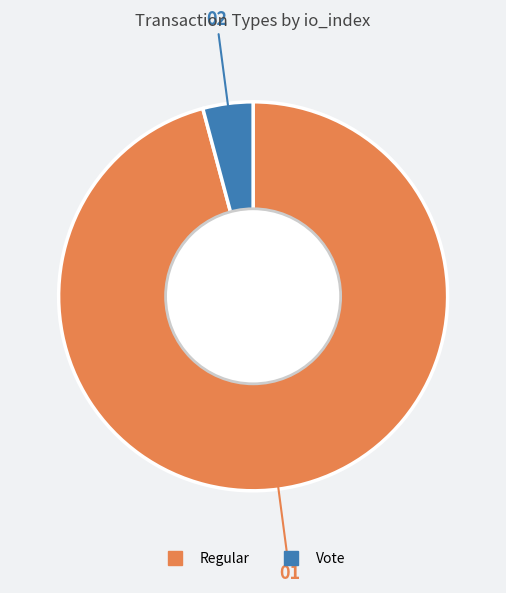

Does any single category account for the majority?

Yes